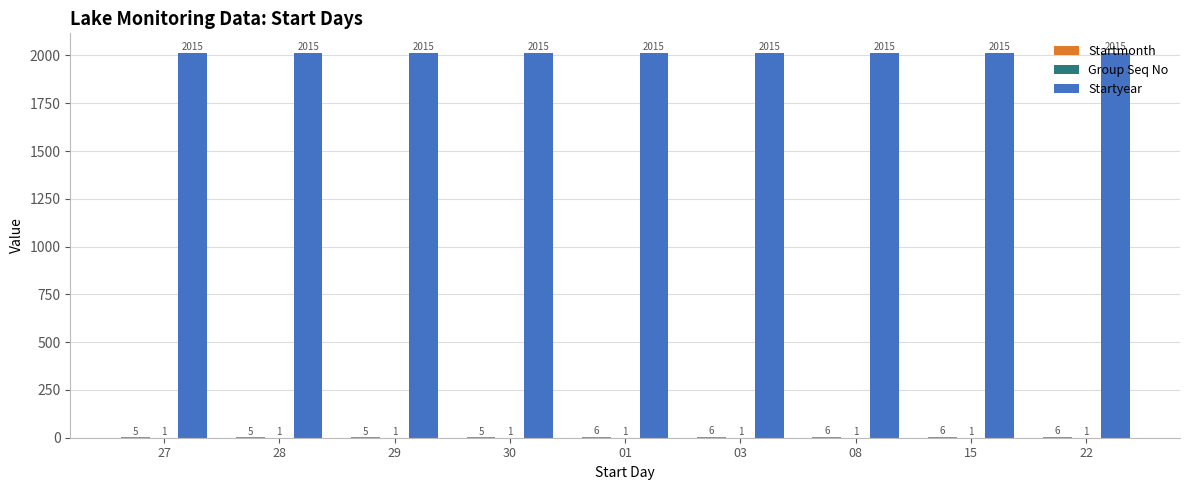

What is the maximum value shown in the chart?

2015